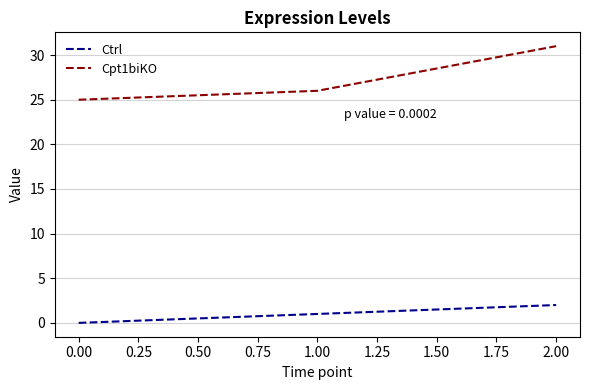

List the series in order of their peak value, highest first.

Cpt1biKO, Ctrl